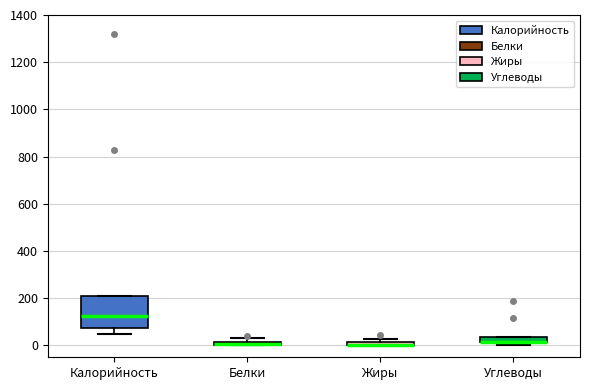

Where is the lower edge of the box for Калорийность on the y-axis? The values are not printed on the chart, so give them approximately, as read against the axis.

80